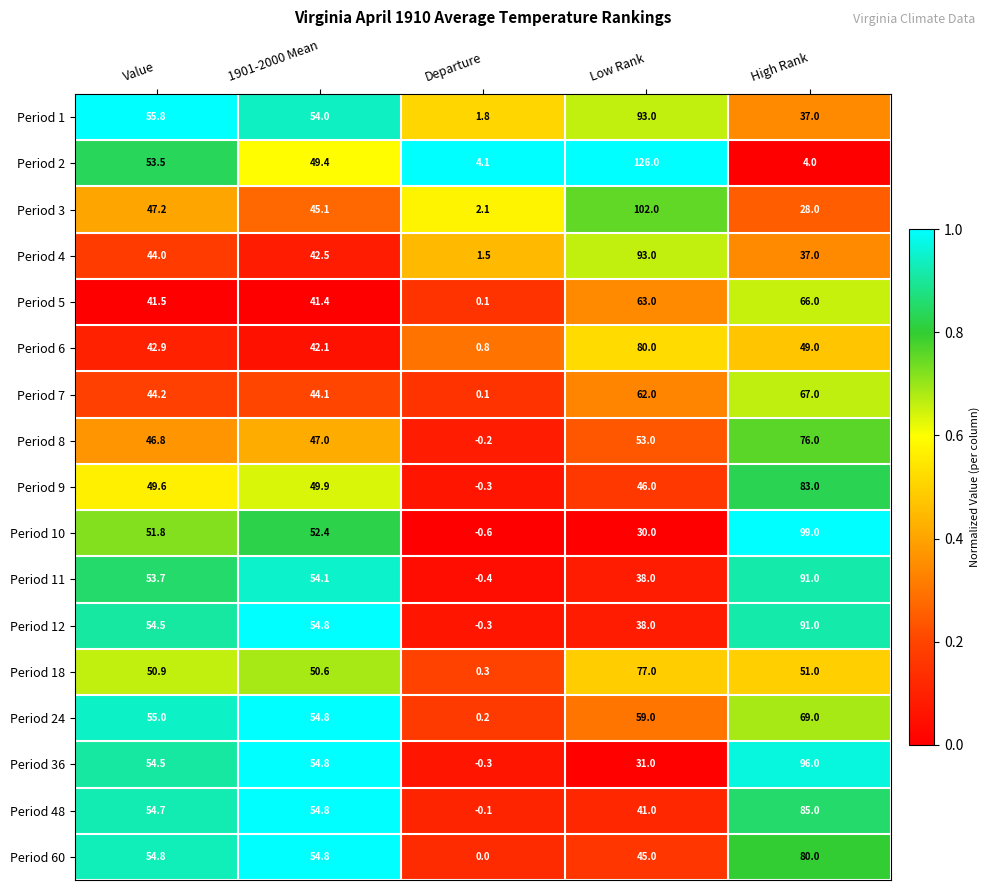

Where does the Period 7 series first go above 44?

Value